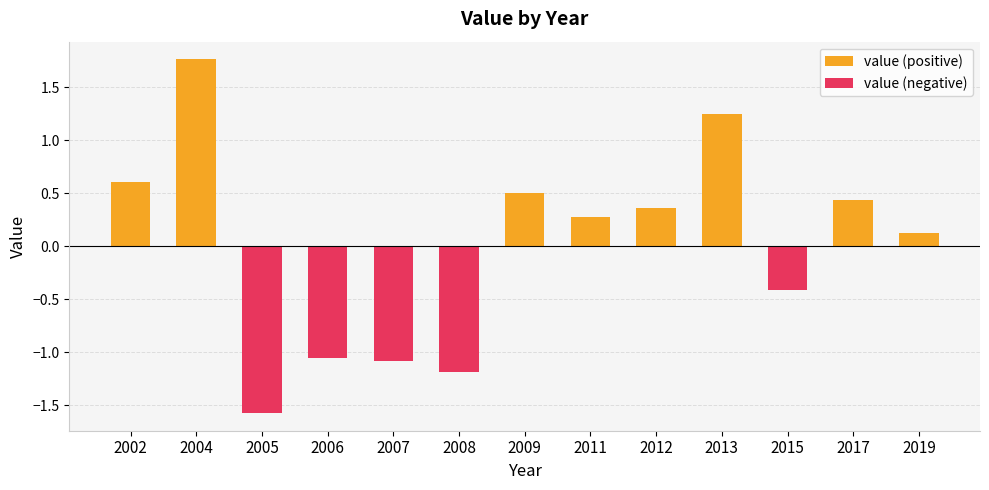

What is the difference between the value (positive) values at 2005 and 2002?

0.6